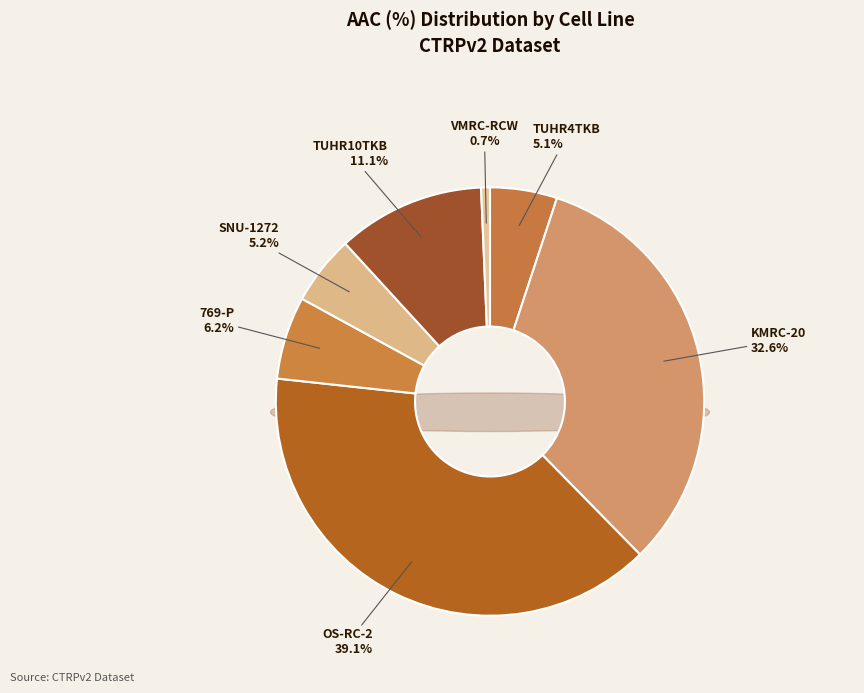

Does any single category account for the majority?

No